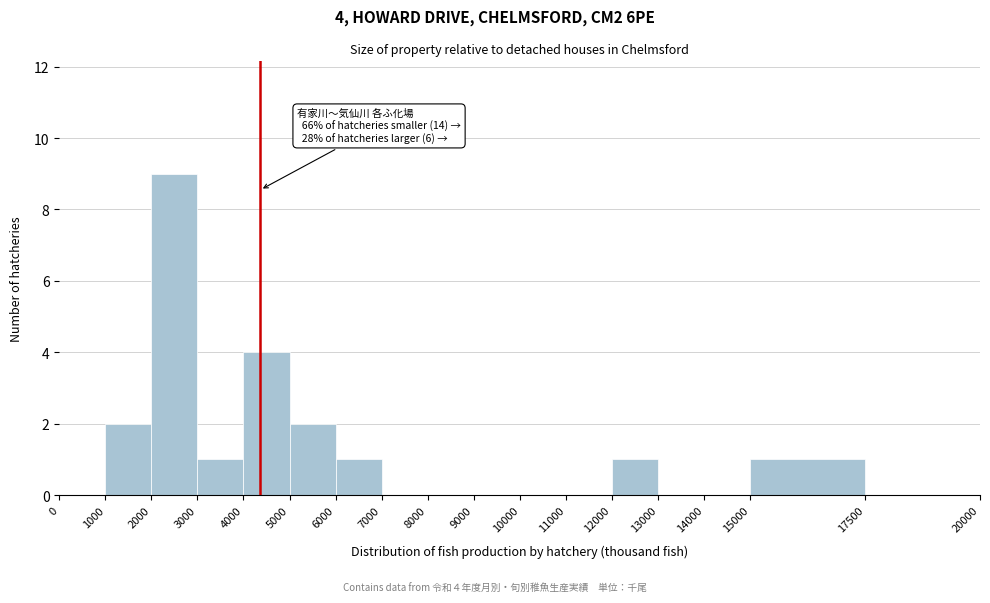

Which range on the x-axis has the tallest bar?

2000 to 3000